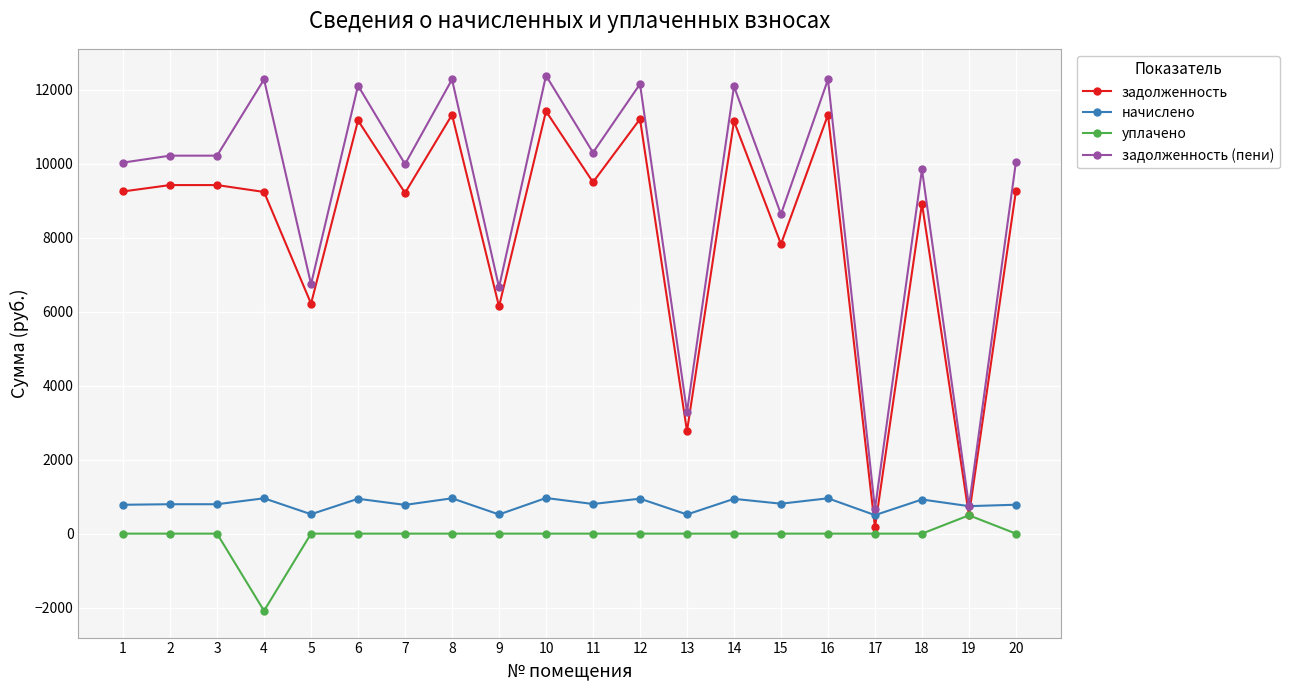

Is the value of начислено at 3 greater than the value of задолженность (пени) at 2?

No